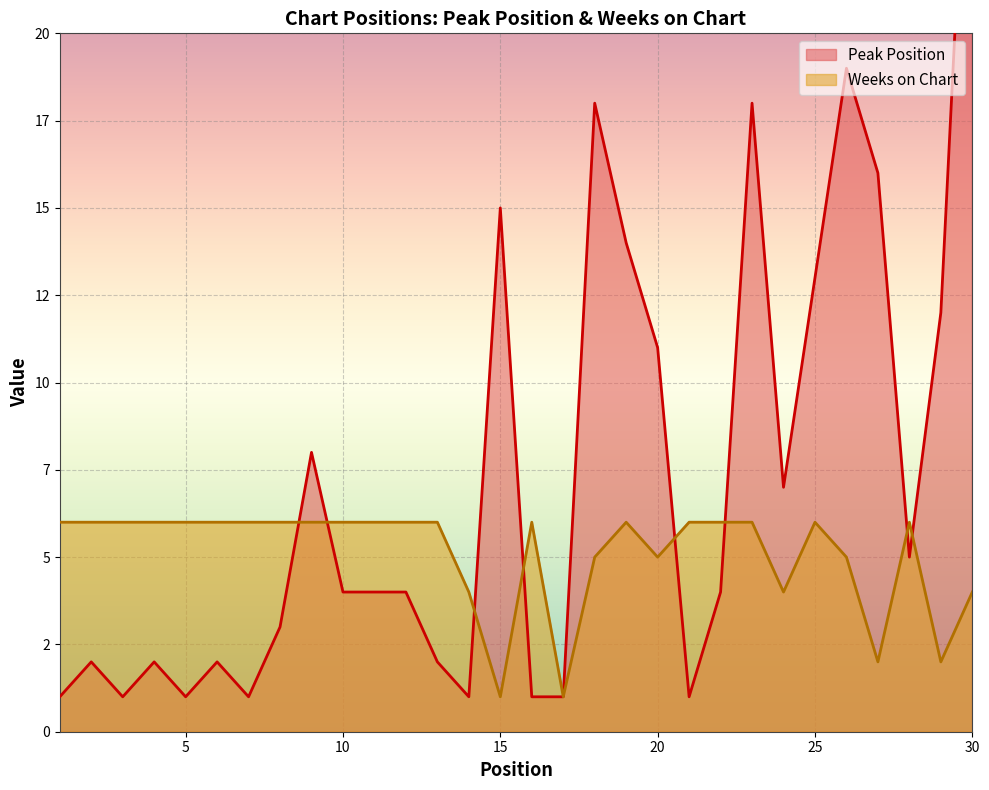

Reading left to right, transcribe all the data shown in this chart.

Peak Position: 1=1	2=2	3=1	4=2	5=1	6=2	7=1	8=3	9=8	10=4	11=4	12=4	13=2	14=1	15=15	16=1	17=1	18=18	19=14	20=11	21=1	22=4	23=18	24=7	25=13	26=19	27=16	28=5	29=12	30=30
Weeks on Chart: 1=6	2=6	3=6	4=6	5=6	6=6	7=6	8=6	9=6	10=6	11=6	12=6	13=6	14=4	15=1	16=6	17=1	18=5	19=6	20=5	21=6	22=6	23=6	24=4	25=6	26=5	27=2	28=6	29=2	30=4